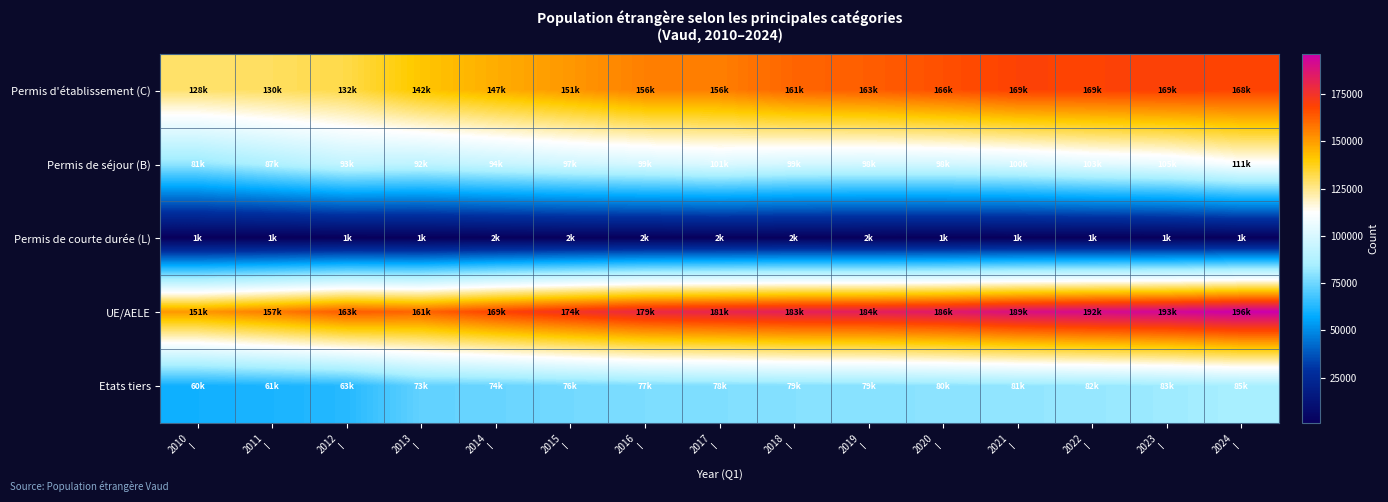

Which label corresponds to the smallest value in the chart?

2011
I